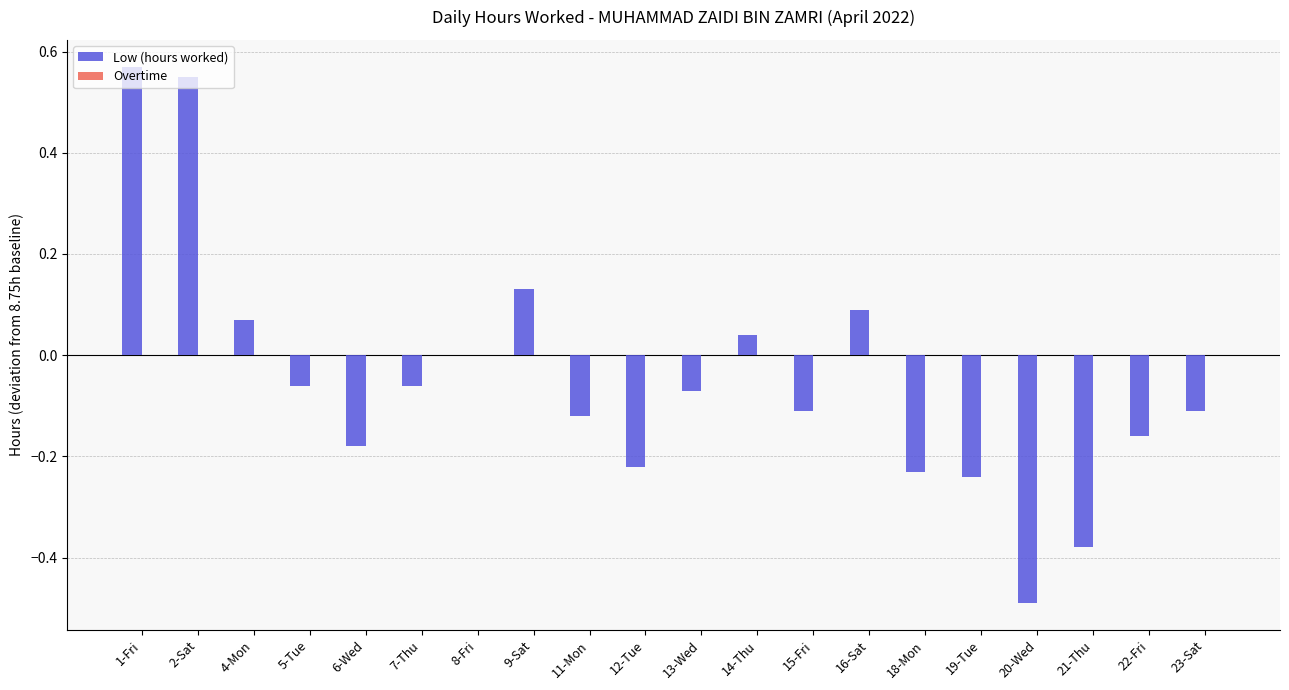

True or false: the data shows -0.2 at 21-Thu.

False